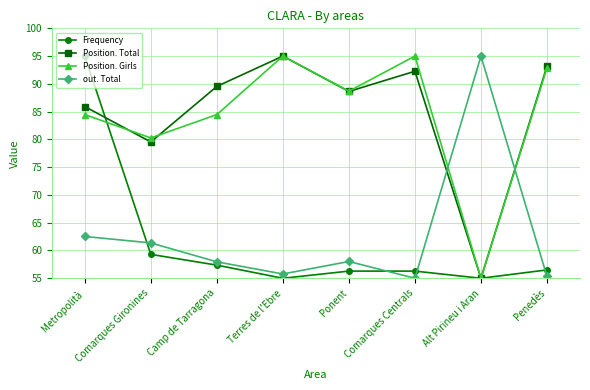

What are all the series names shown in the legend?

Frequency, Position. Total, Position. Girls, out. Total